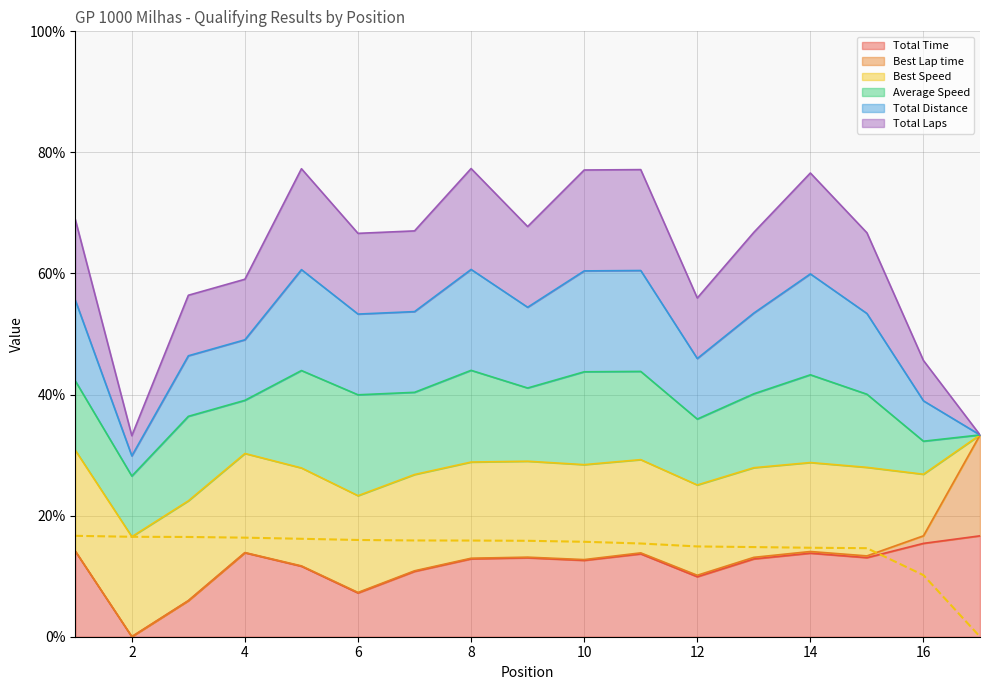

Is it true that Total Time equals 3.7 at 10?

False